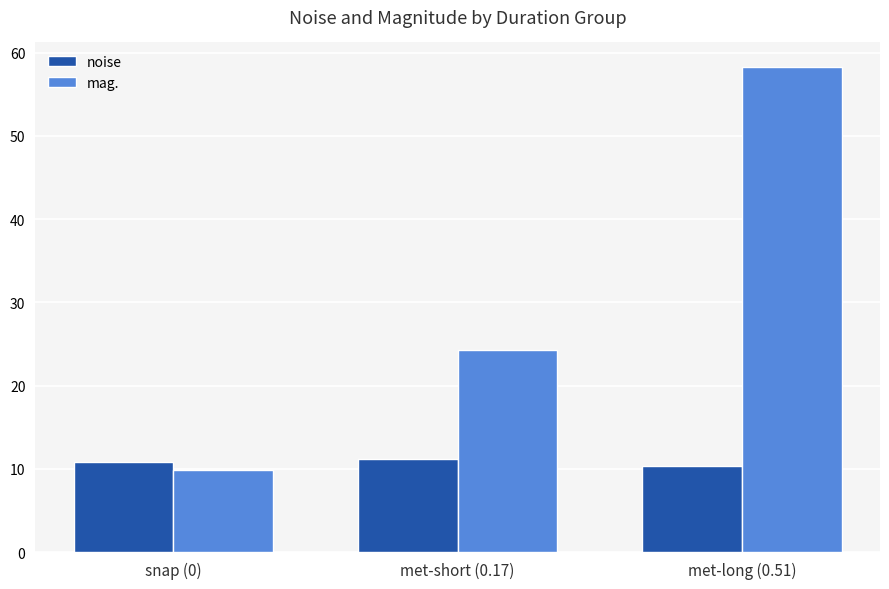

Is it true that mag. equals 24.3 at met-short (0.17)?

True